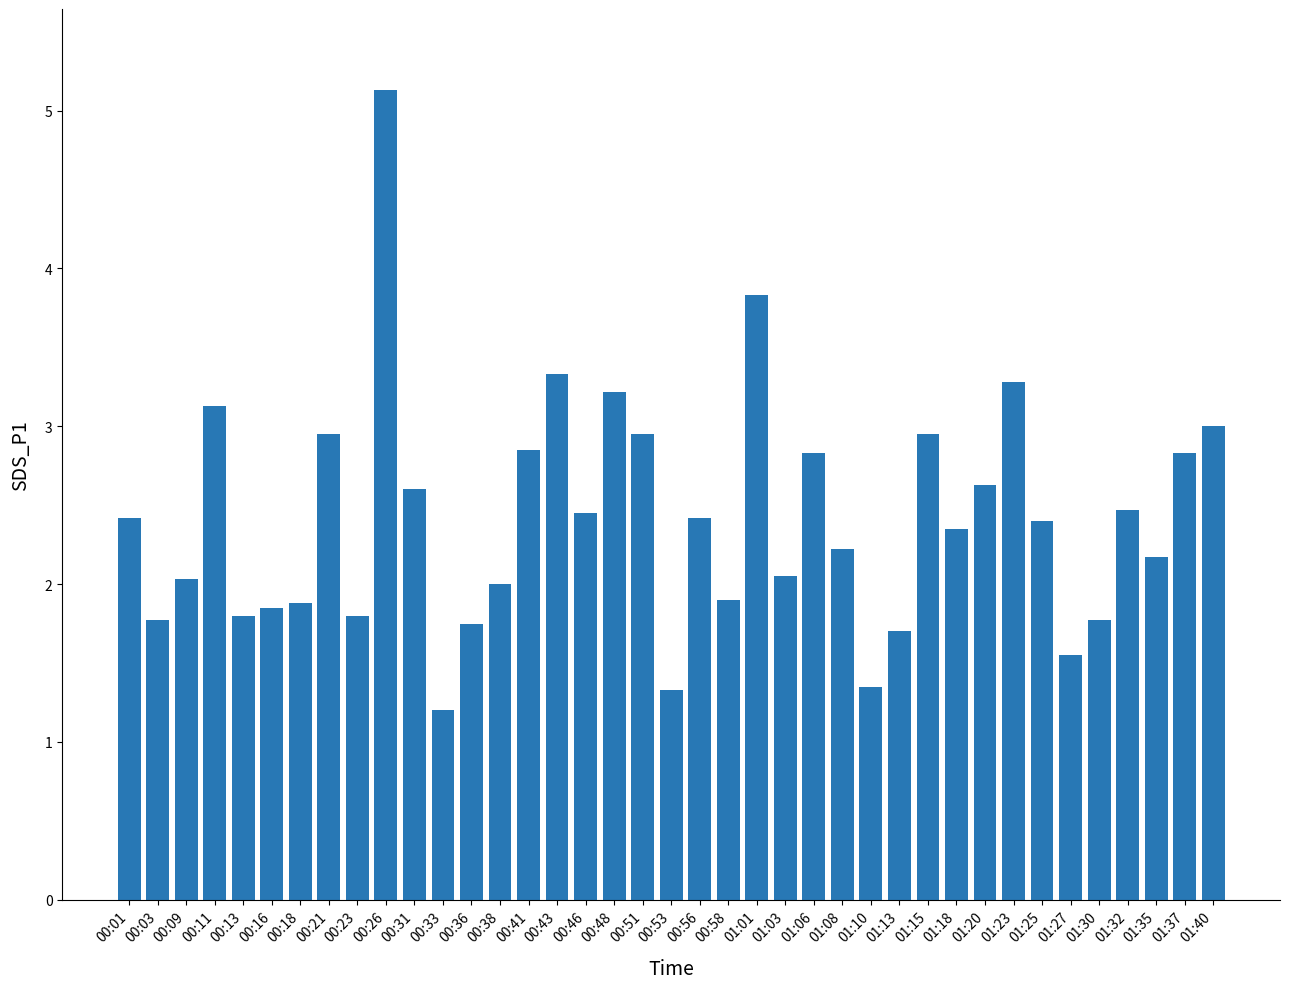

What is the ratio of the value at 00:58 to the value at 00:13?

1.1